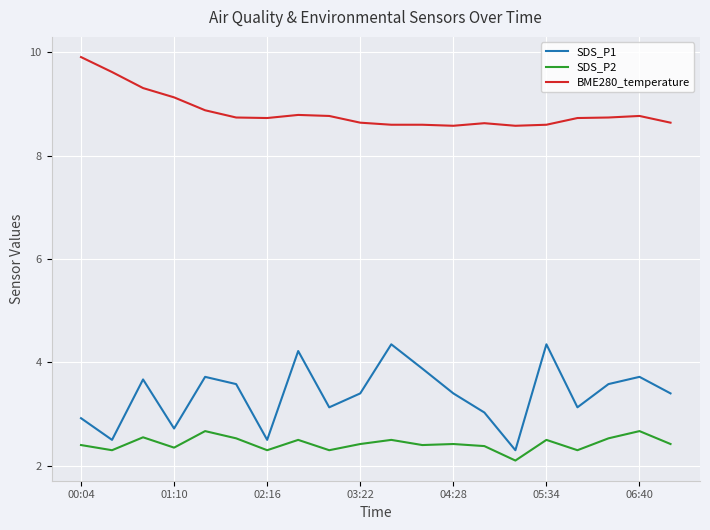

Rank the series by their maximum value, from lowest to highest.

SDS_P2, SDS_P1, BME280_temperature